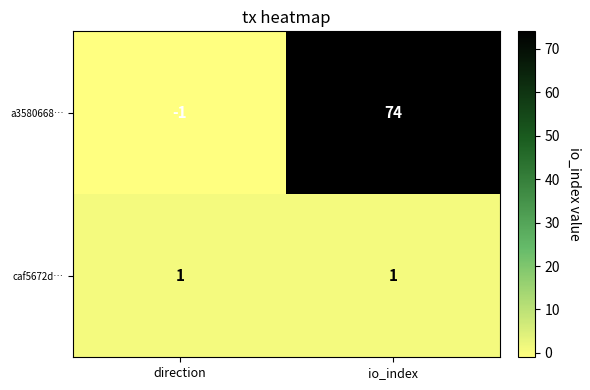

At how many categories does at least one series exceed 3?

1